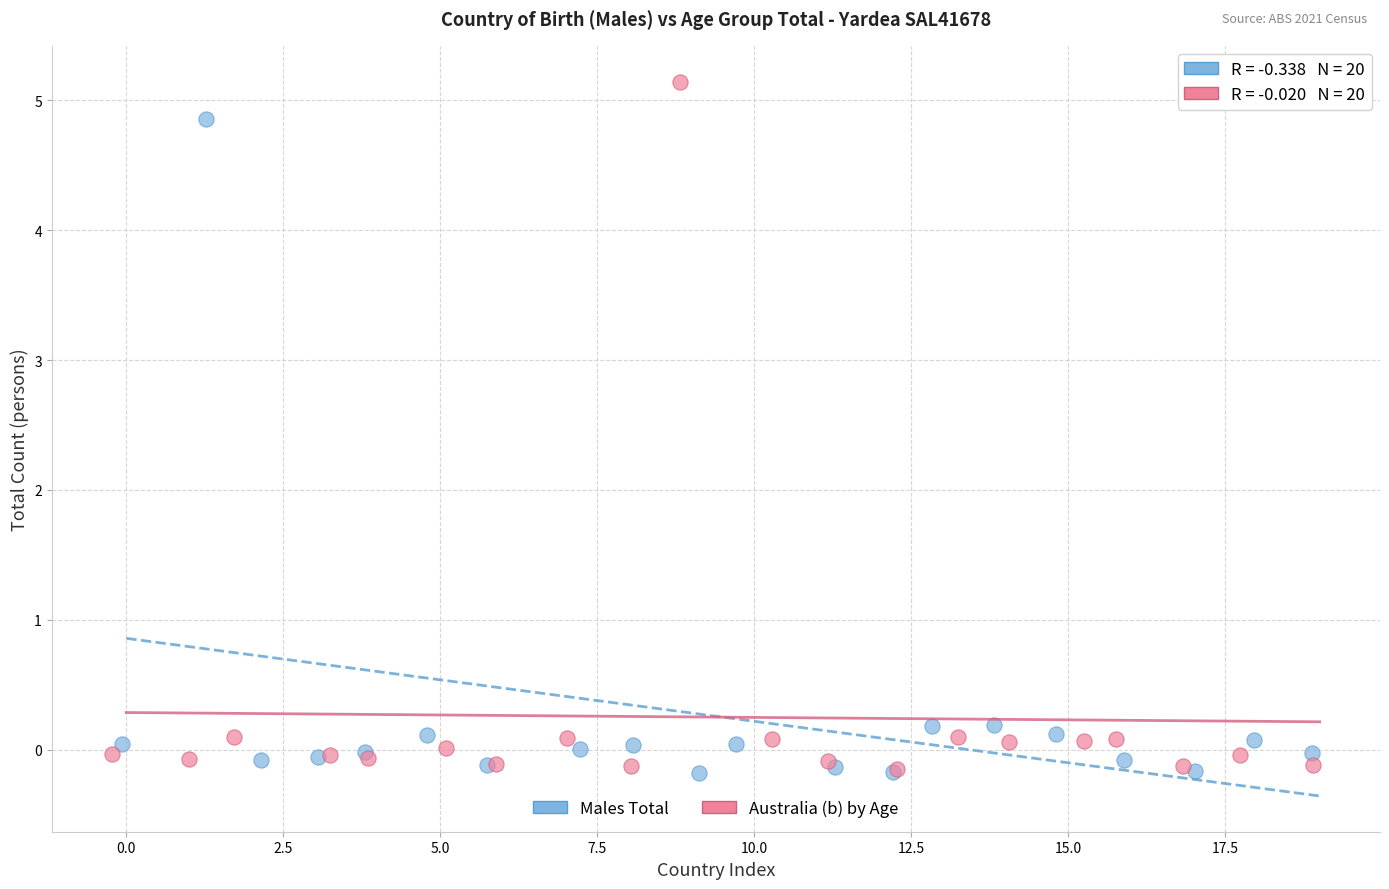

Which series contains the highest Y value?

Australia (b) by Age